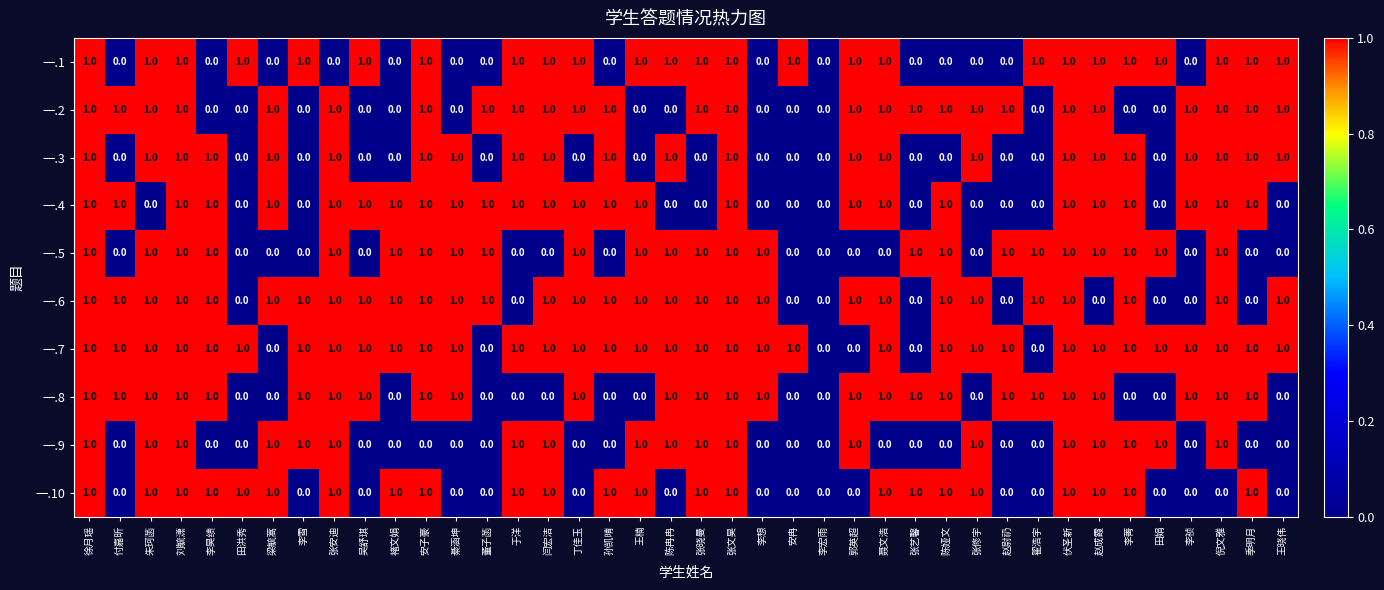

What is the total value across all series at 伏圣新?

10